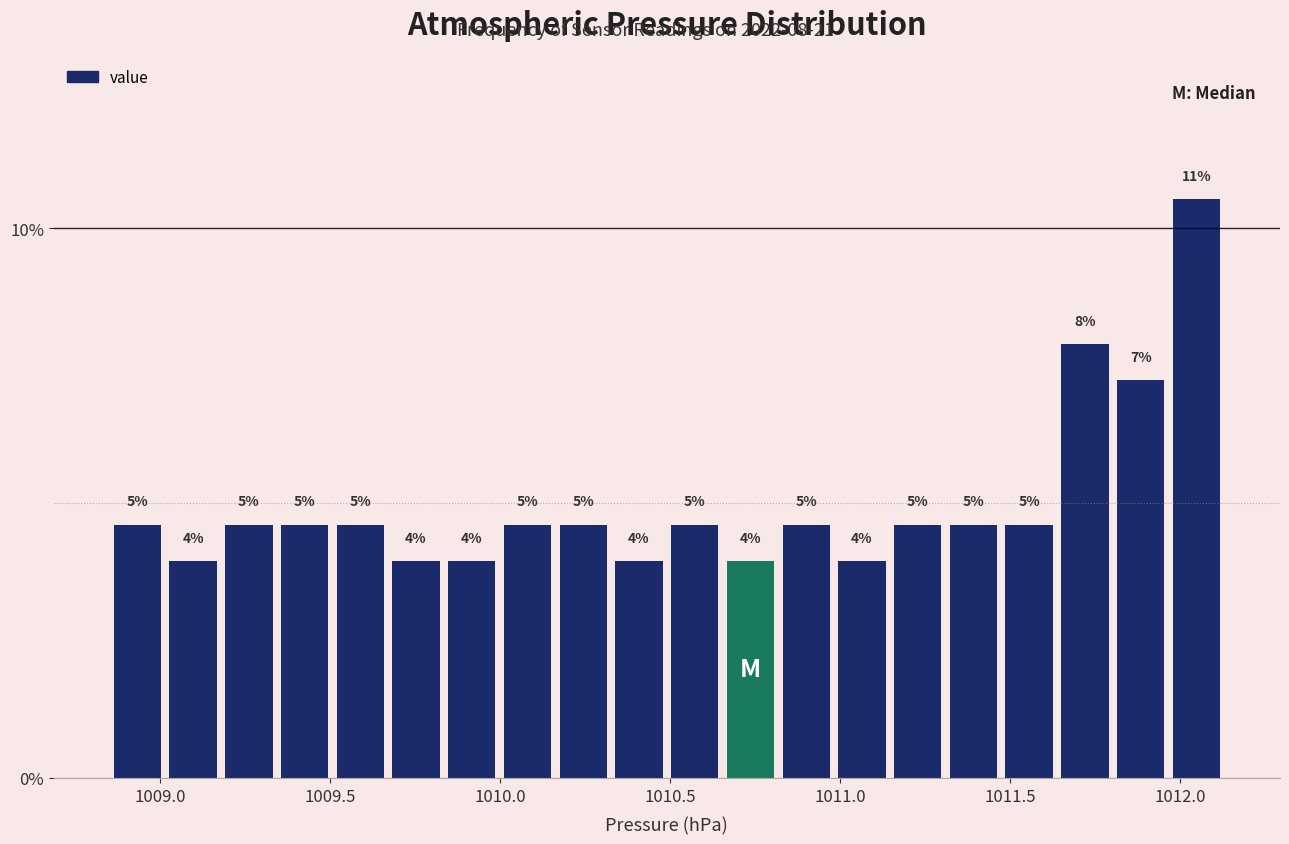

Read against the x-axis, roughly where is the centre of the tallest bar?

1012.05